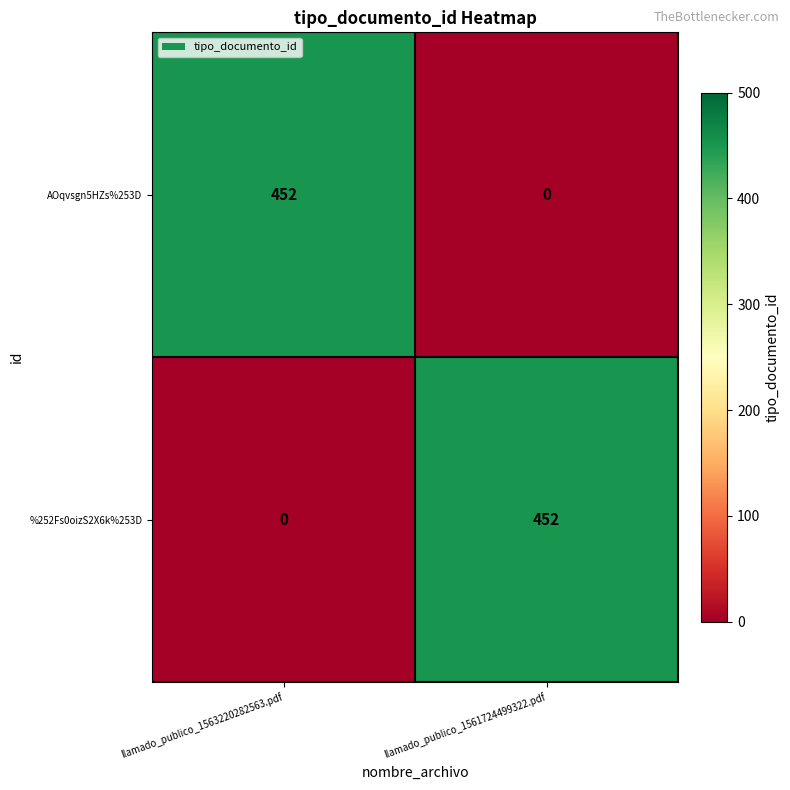

Count the number of data series in this chart.

2